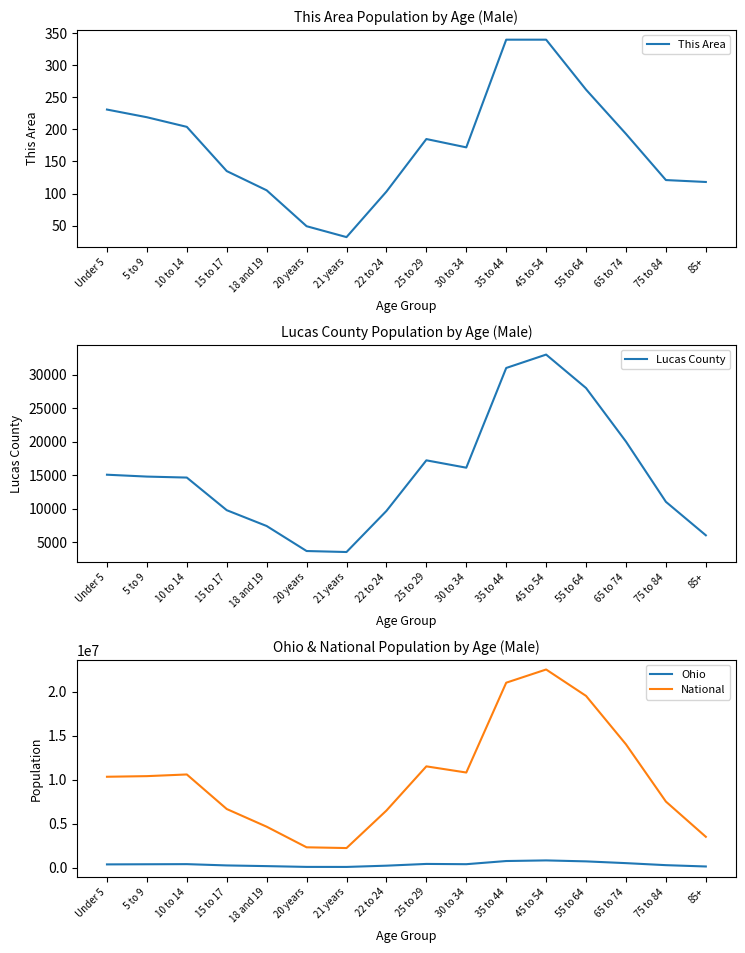

What is the difference between the maximum and minimum values in the This Area series?

308